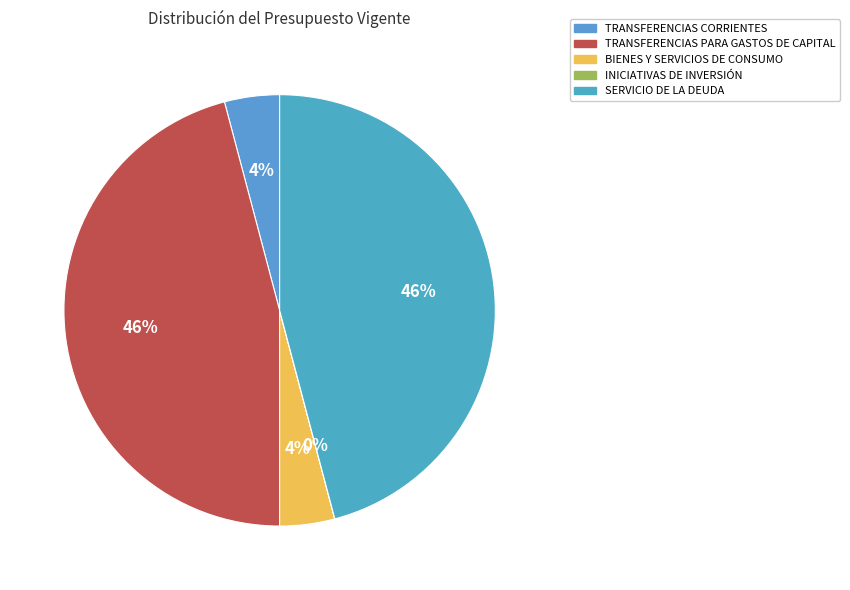

To the nearest percent, what portion does SERVICIO DE LA DEUDA represent?

46%